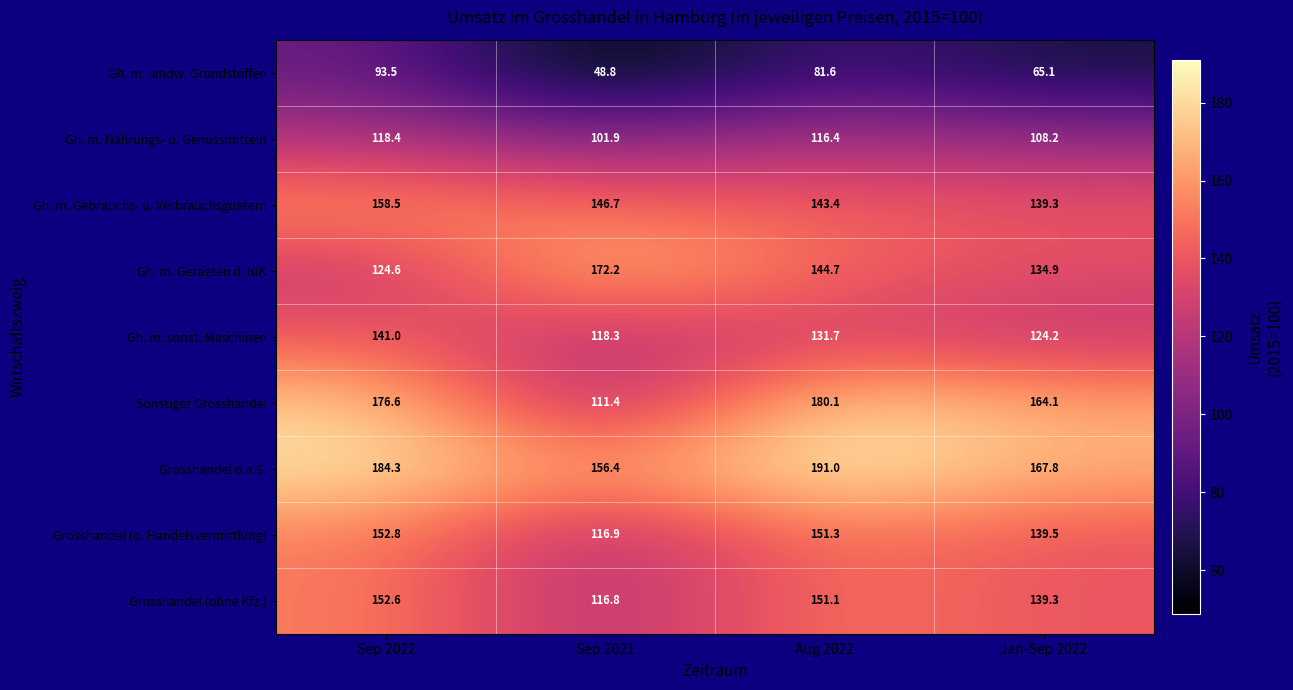

Which series has the widest spread of values?

Sonstiger Grosshandel